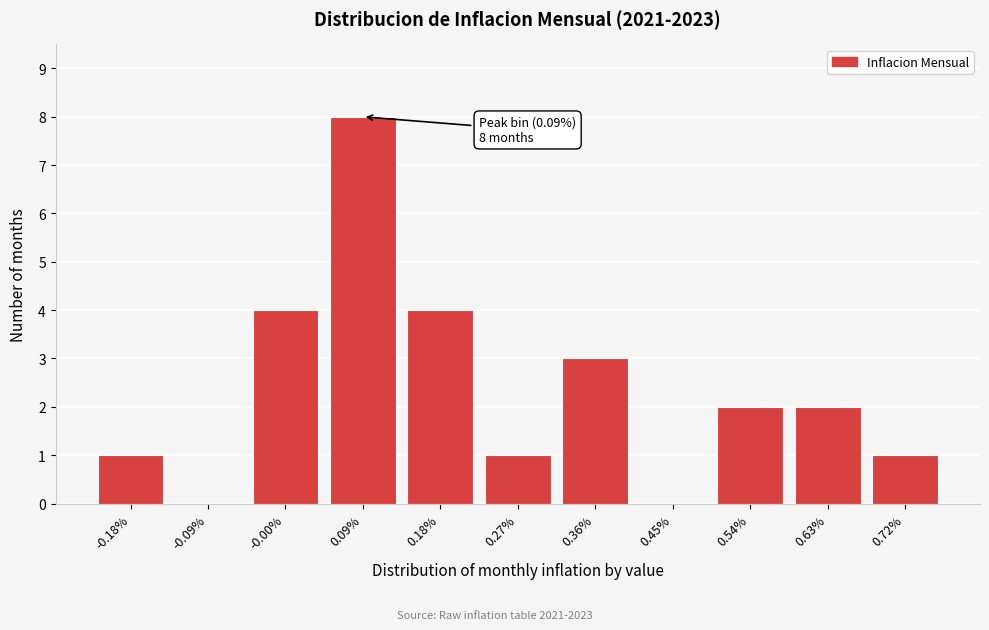

Reading left to right, list all the values displayed in this chart.

-0.18%=1	-0.09%=0	-0.00%=4	0.09%=8	0.18%=4	0.27%=1	0.36%=3	0.45%=0	0.54%=2	0.63%=2	0.72%=1